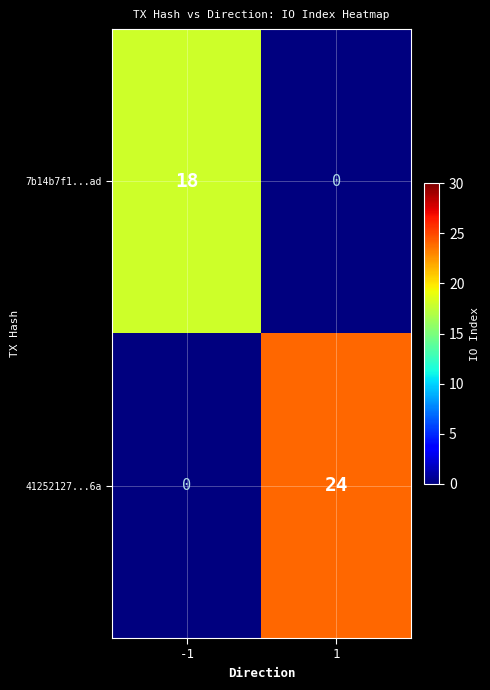

What value does the 7b14b7f1...ad series have at -1, to the nearest 10?

20